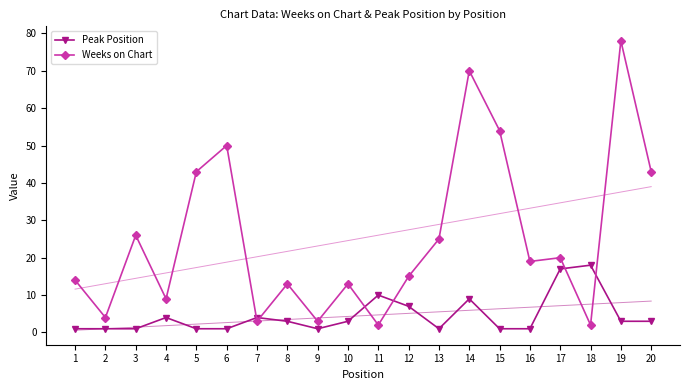

Reading right to left, extract all data points from this chart.

Peak Position: 20=3	19=3	18=18	17=17	16=1	15=1	14=9	13=1	12=7	11=10	10=3	9=1	8=3	7=4	6=1	5=1	4=4	3=1	2=1	1=1
Weeks on Chart: 20=43	19=78	18=2	17=20	16=19	15=54	14=70	13=25	12=15	11=2	10=13	9=3	8=13	7=3	6=50	5=43	4=9	3=26	2=4	1=14